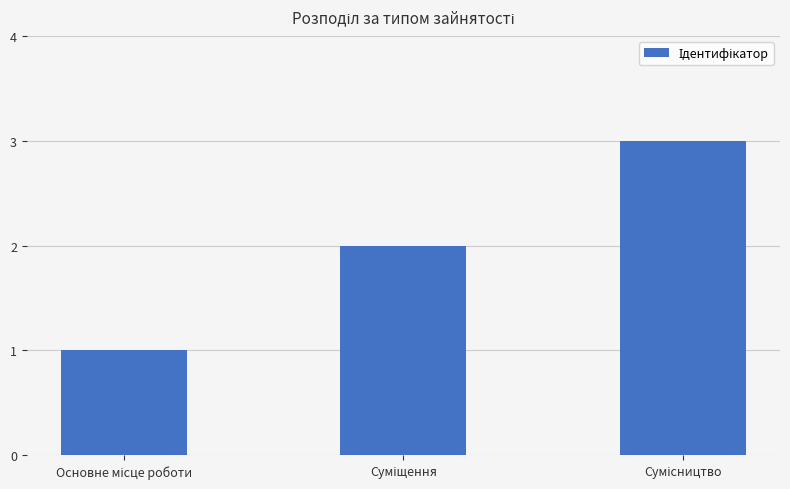

What is the minimum value shown in the chart?

1